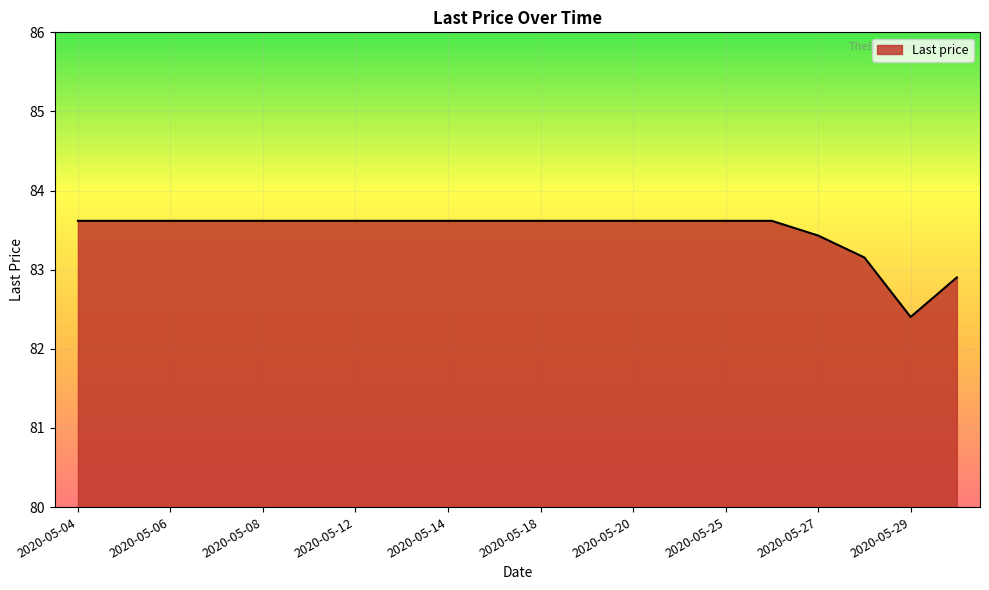

What is the maximum value shown in the chart?

83.6